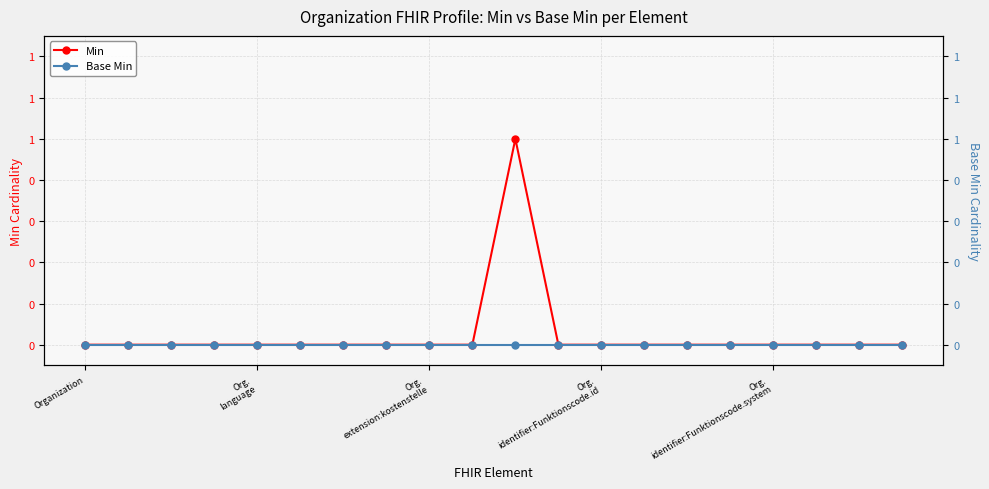

Rank the series at Org. identifier:Funktionscode.system from highest to lowest value.

Min, Base Min